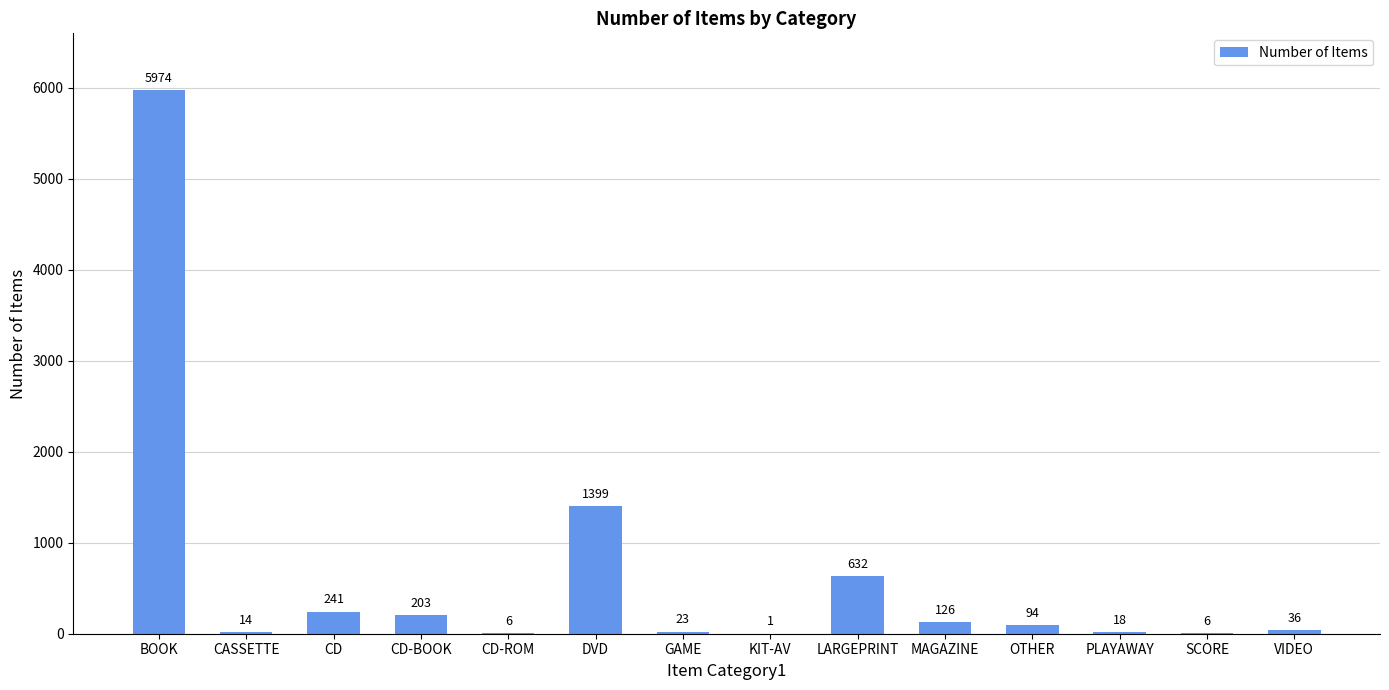

Reading left to right, extract all data points from this chart.

BOOK=5974	CASSETTE=14	CD=241	CD-BOOK=203	CD-ROM=6	DVD=1399	GAME=23	KIT-AV=1	LARGEPRINT=632	MAGAZINE=126	OTHER=94	PLAYAWAY=18	SCORE=6	VIDEO=36